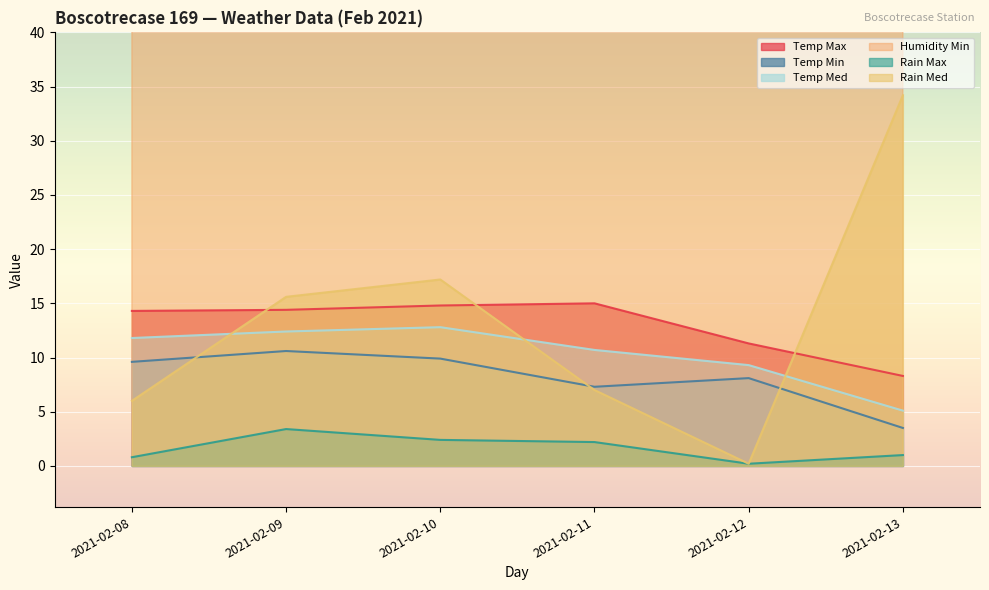

The Temp Med series shows 10.7 at 2021-02-11. True or false?

True